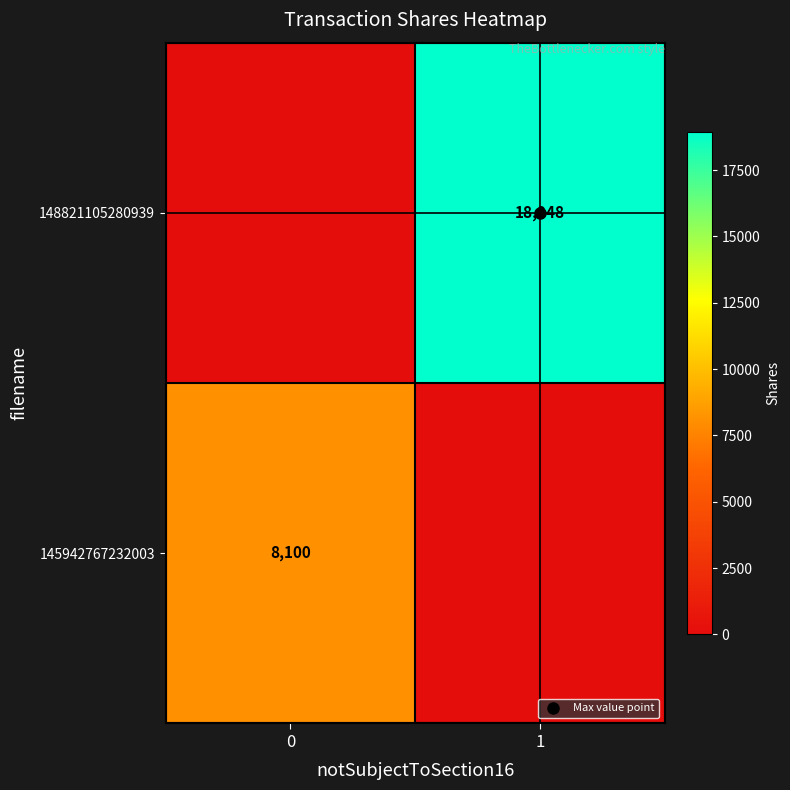

The 145942767232003 series shows 0 at 1. True or false?

True